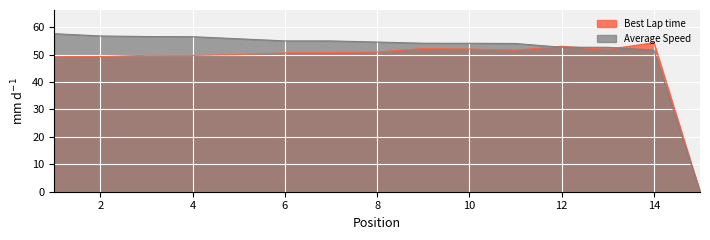

At which category is the sum across all series the highest?

1